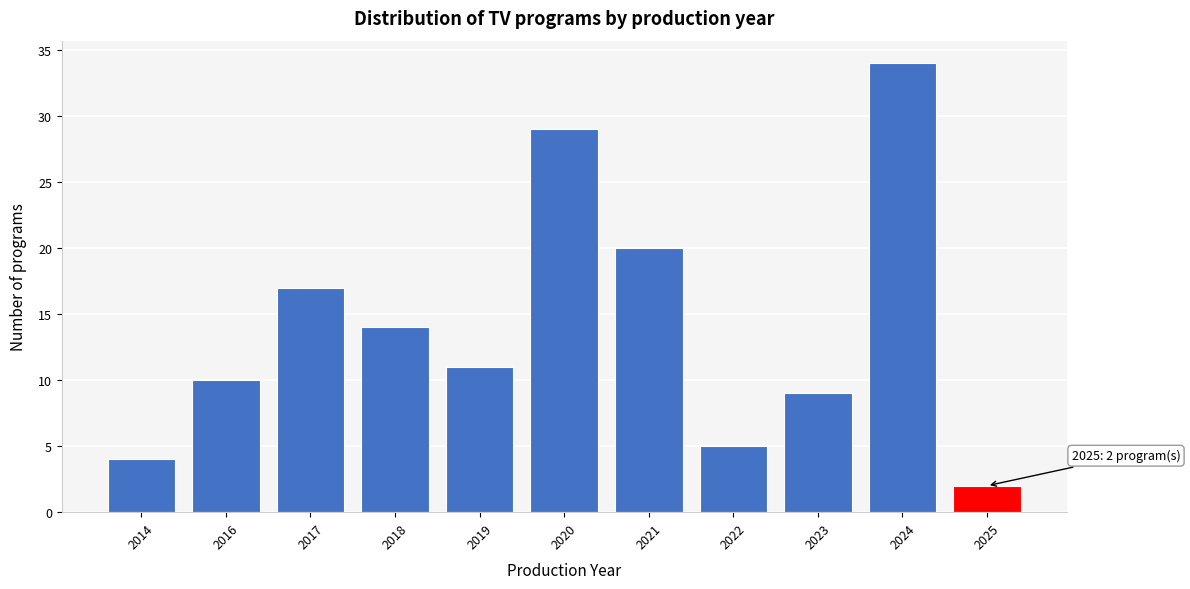

Reading right to left, list all the values displayed in this chart.

2	34	9	5	20	29	11	14	17	10	4